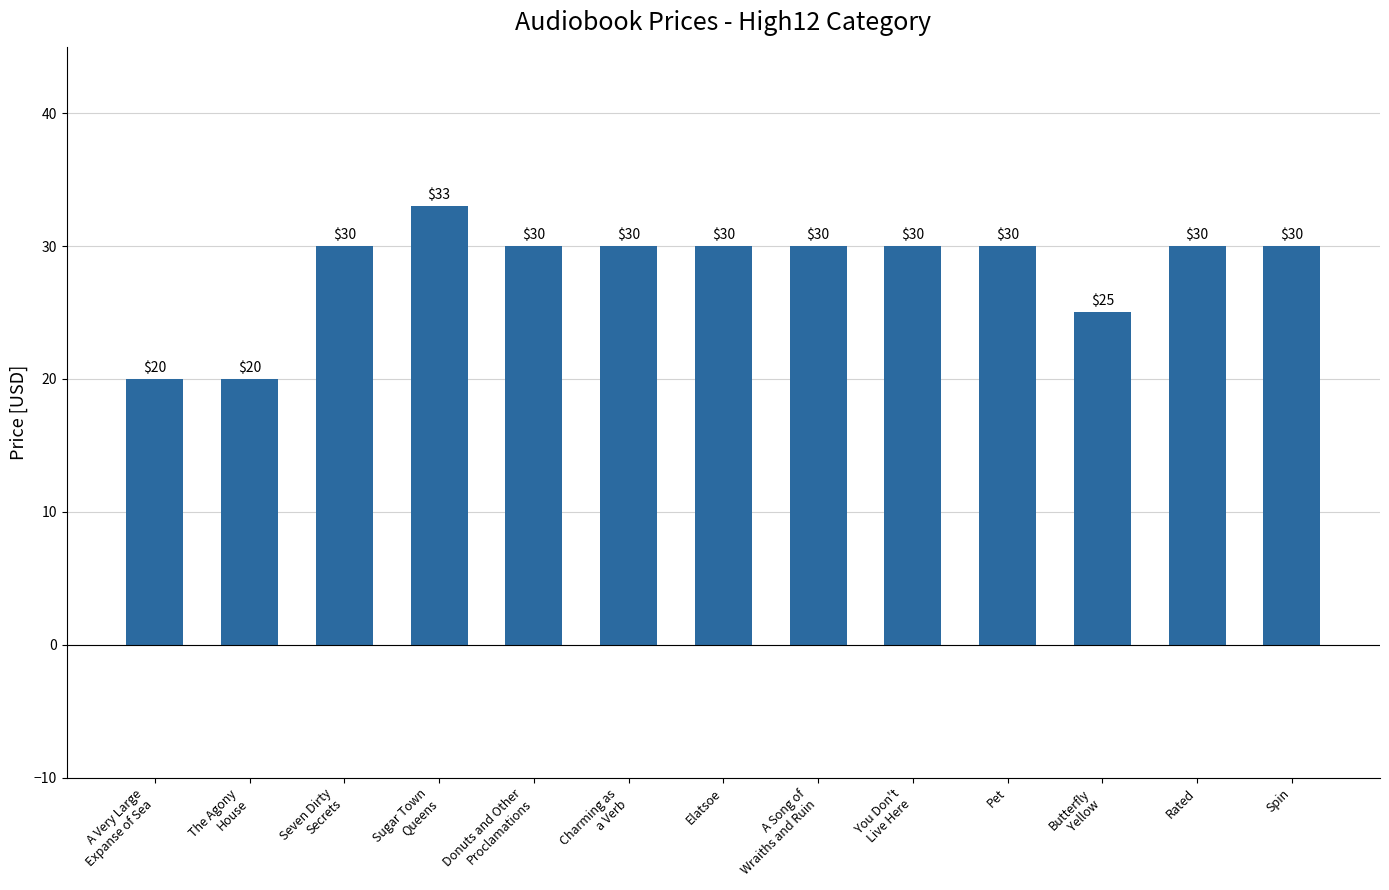

How many bars are there in total?

13